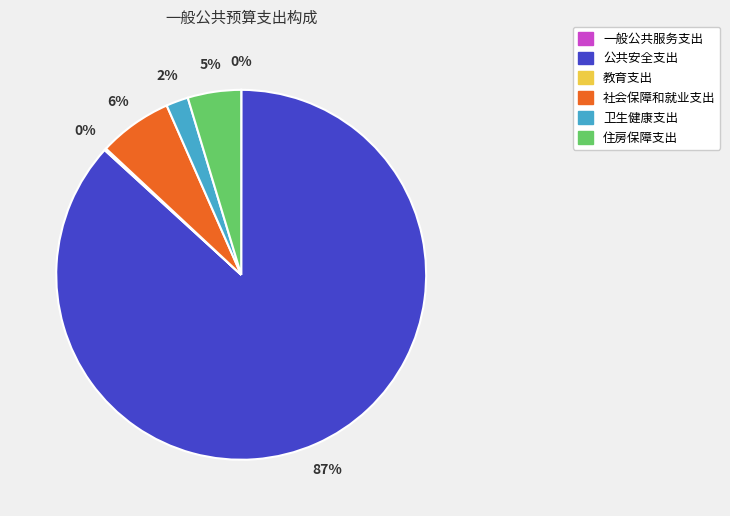

To the nearest percent, what is the difference between the largest and smallest slice percentages?

87%